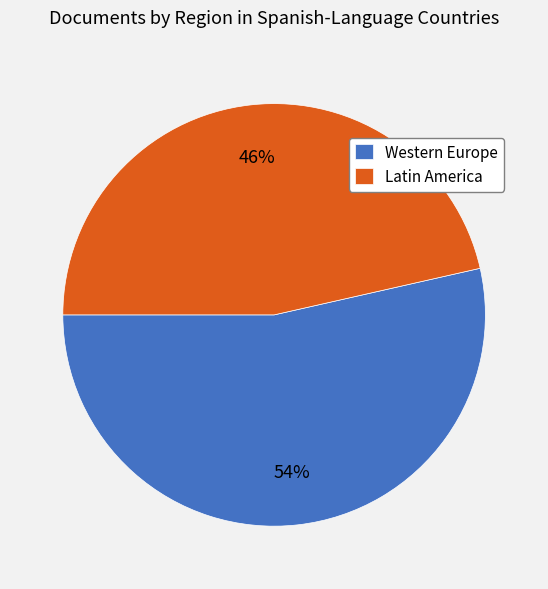

How many segments does this pie chart have?

2